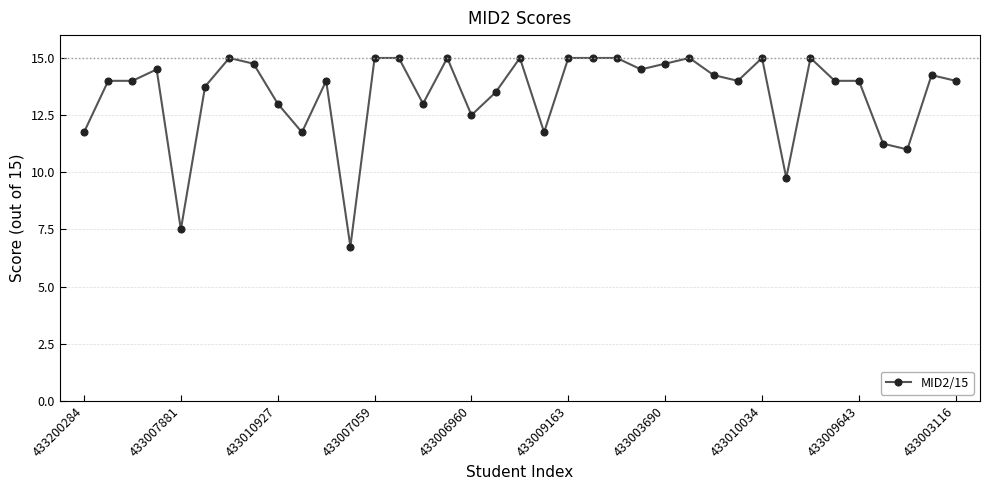

What is the greatest value displayed?

15.0